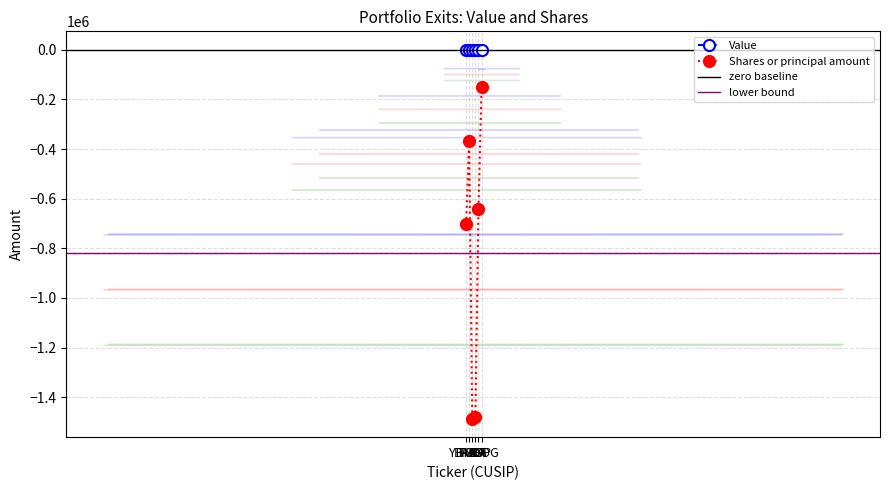

What is the sum of all values?

-4831837